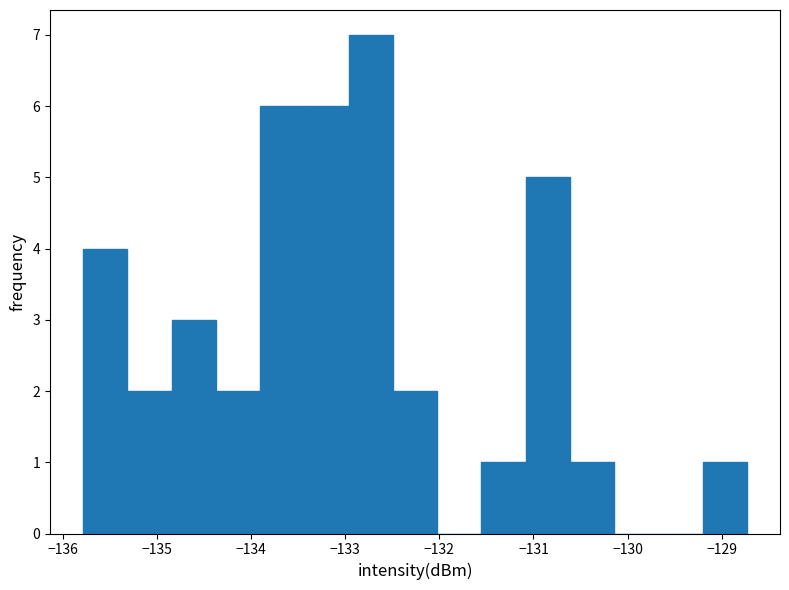

How tall is the bar that spans -133.9 to -133.4 on the x-axis? Neither the bar edges nor the heights are printed on the chart, so give them approximately, as read against the axes.

6